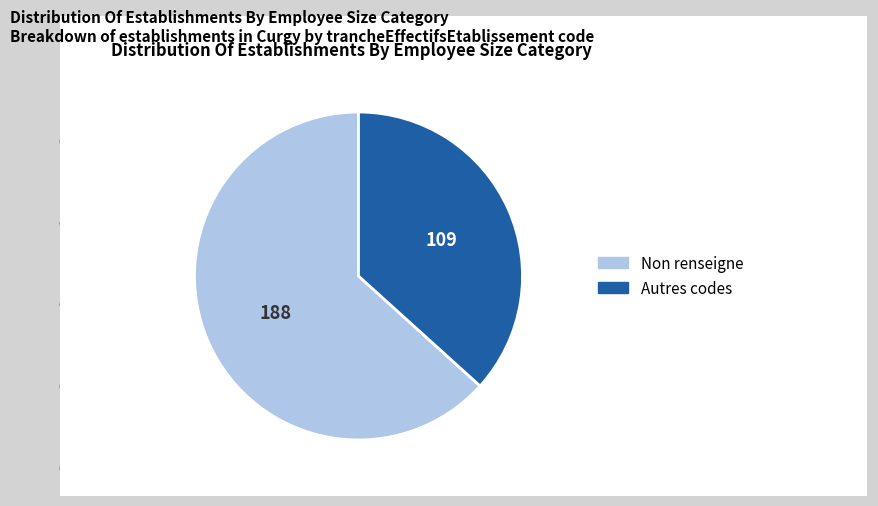

Does any single category account for the majority?

Yes